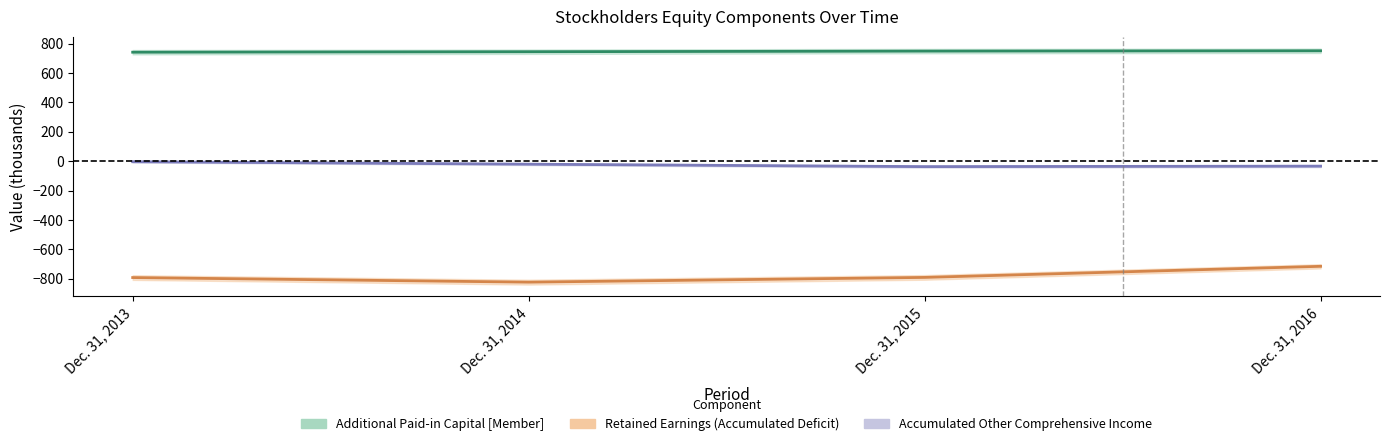

Where is the first local minimum for Accumulated Other Comprehensive Income?

Dec. 31, 2015